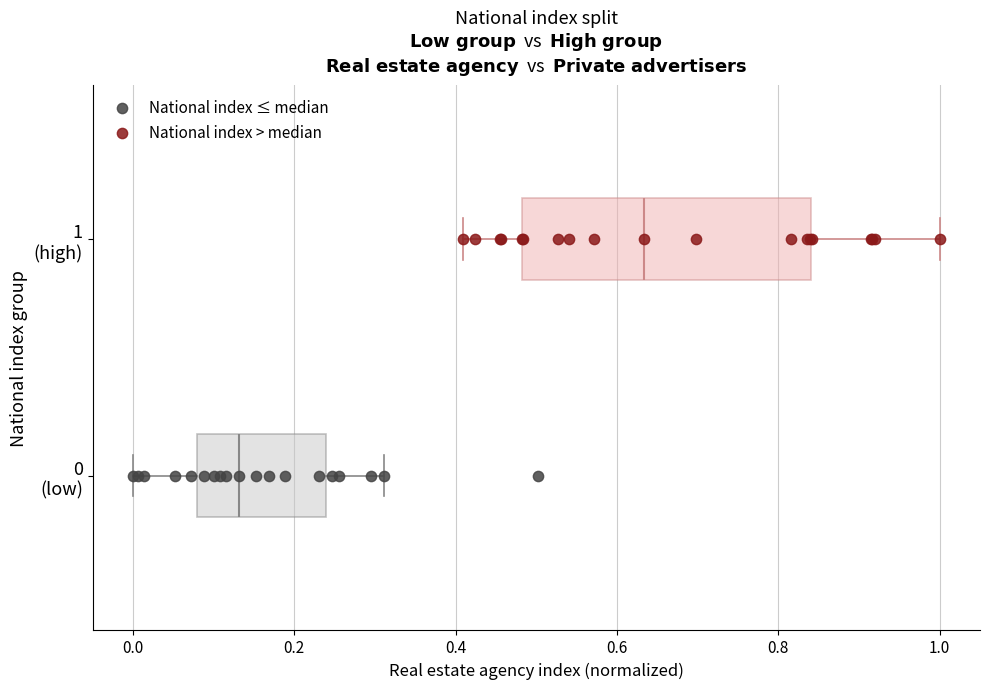

What are all the series names shown in the legend?

National index ≤ median, National index > median